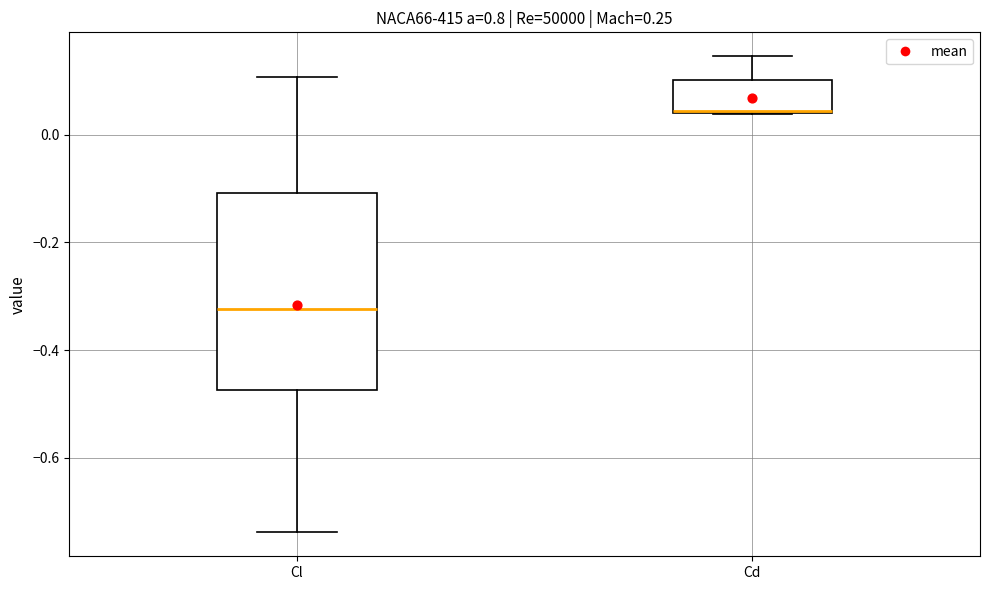

Where is the lower edge of the box for Cl on the y-axis? The values are not printed on the chart, so give them approximately, as read against the axis.

-0.48